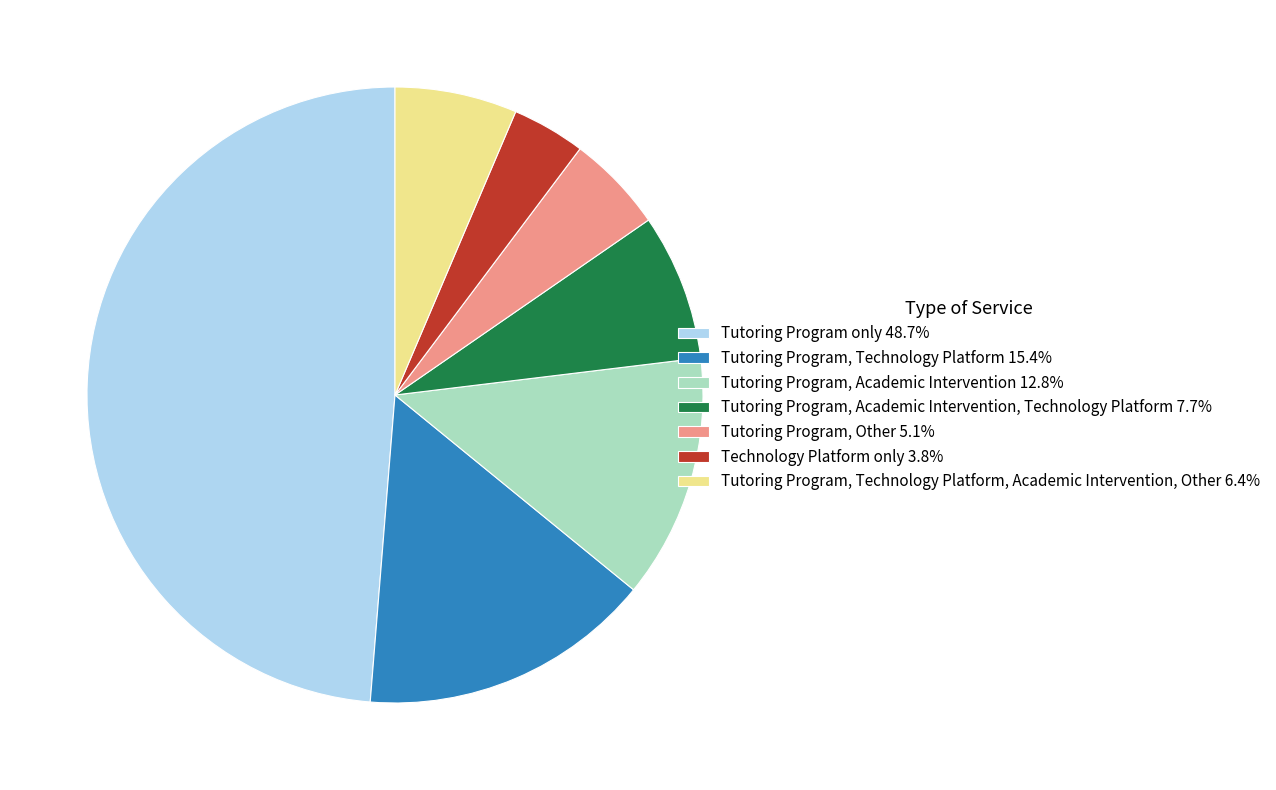

Combined, do Technology Platform only 3.8% and Tutoring Program, Academic Intervention, Technology Platform 7.7% account for over 50%?

No